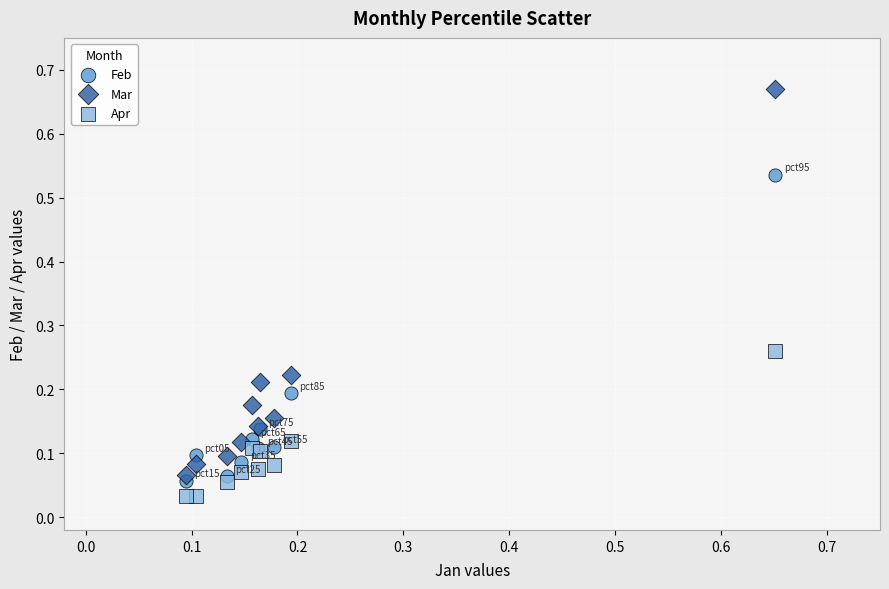

Which series has the largest Y range (max minus min)?

Mar